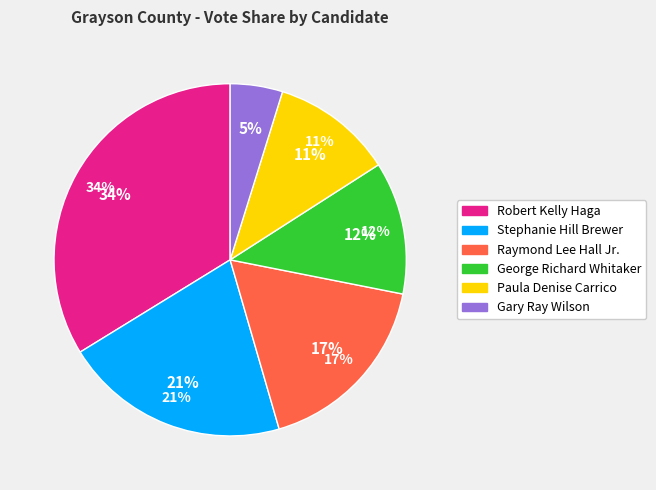

How many segments does this pie chart have?

6